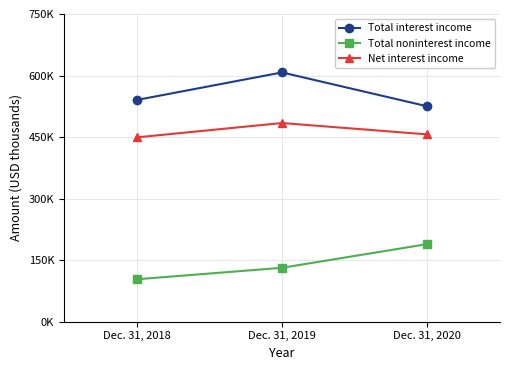

Which series changed the most between Dec. 31, 2020 and Dec. 31, 2018?

Total noninterest income